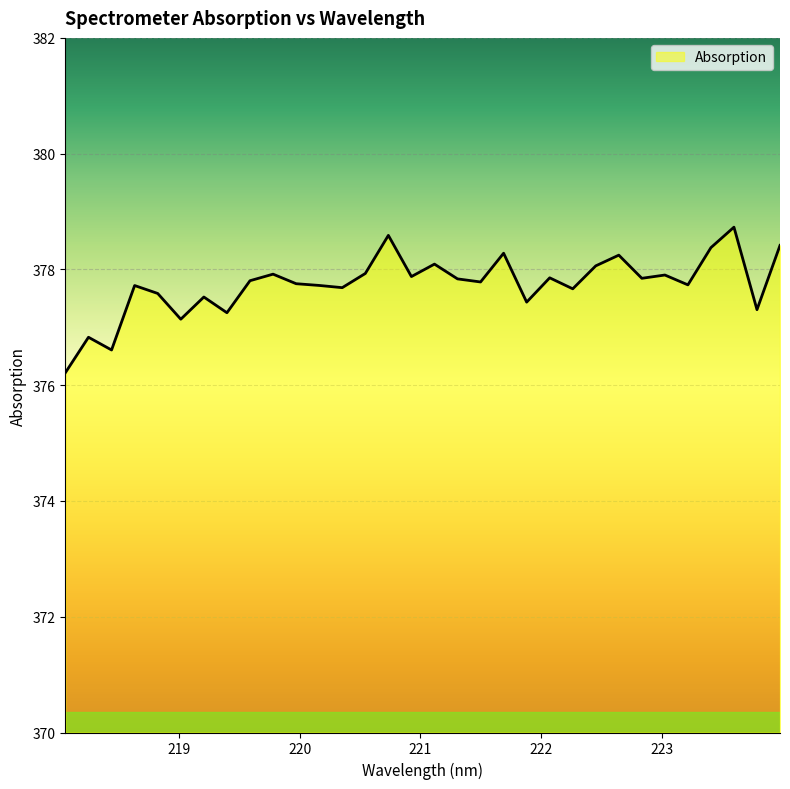

What is the minimum value shown in the chart?

376.2